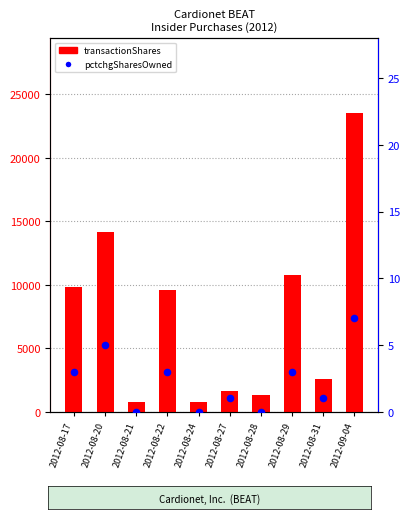

Which series contains the highest Y value?

transactionShares